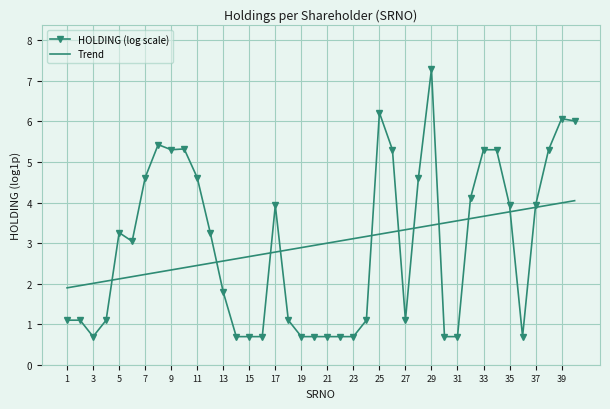

Which series has the largest range (max minus min)?

HOLDING (log scale)